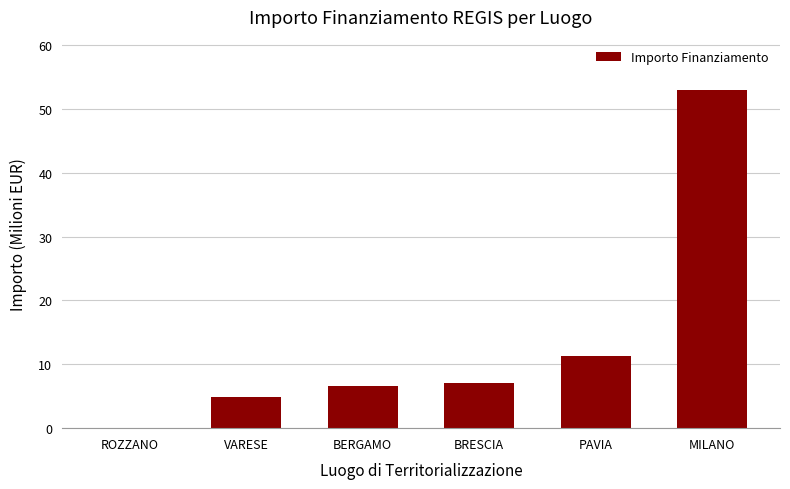

Count the number of categories in the chart.

6